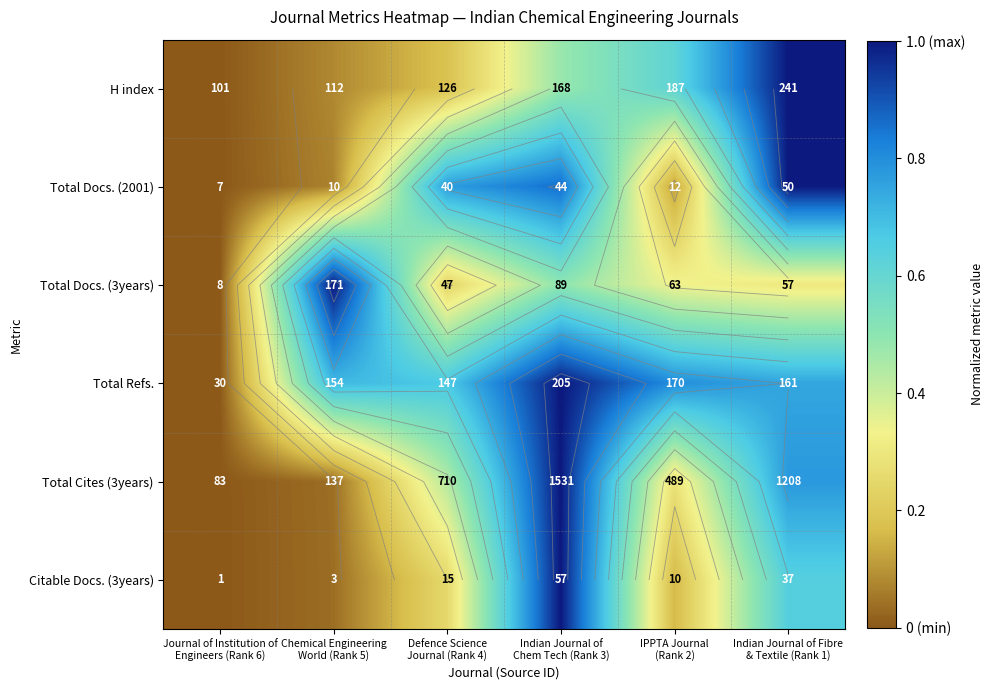

At which category is the sum across all series the highest?

Indian Journal of
Chem Tech (Rank 3)